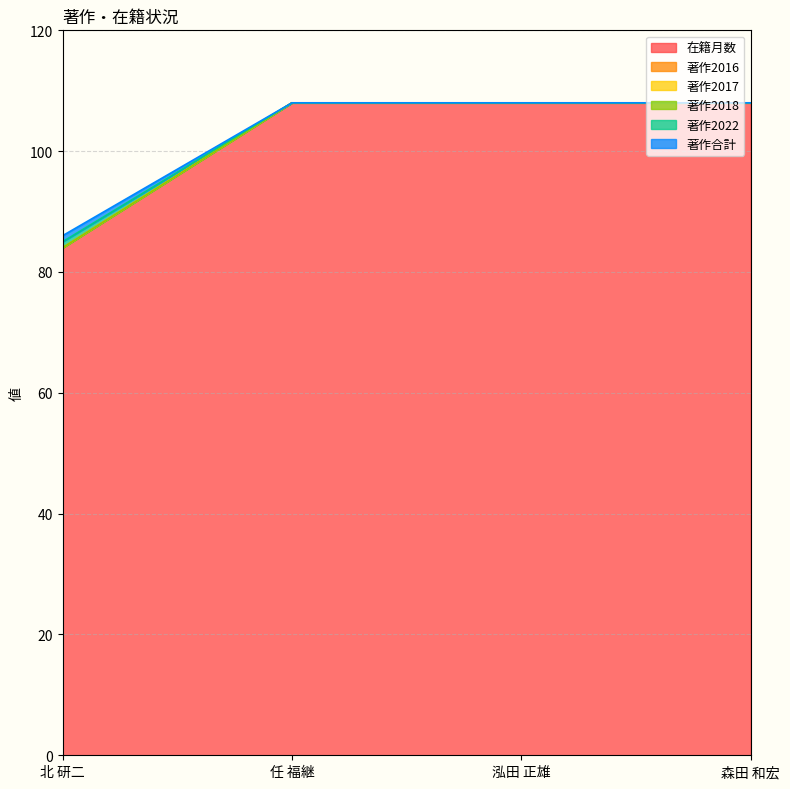

How many lines are shown in the chart?

6